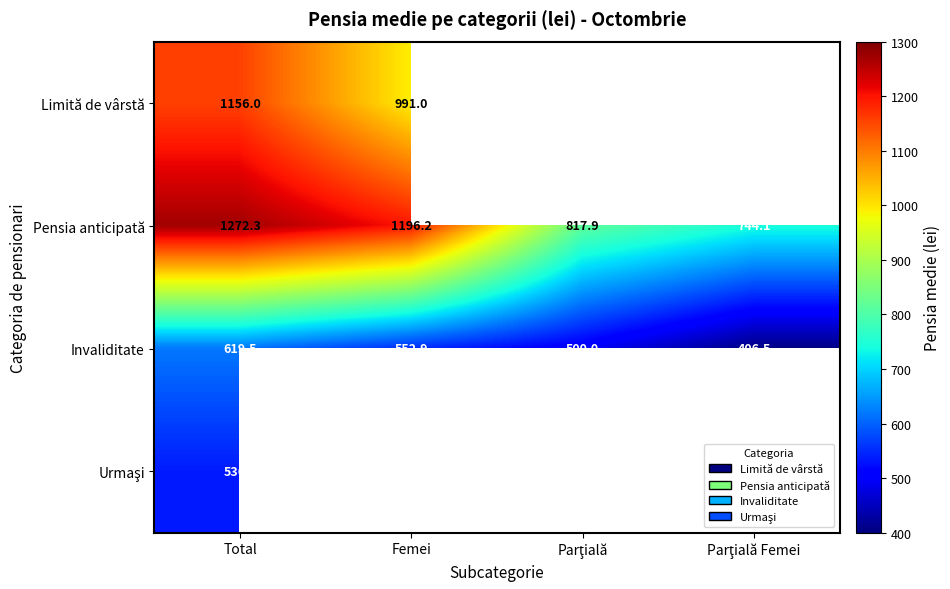

At which label does Pensia anticipată first exceed 1196?

Total